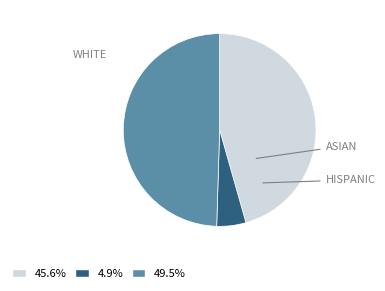

How many segments does this pie chart have?

3